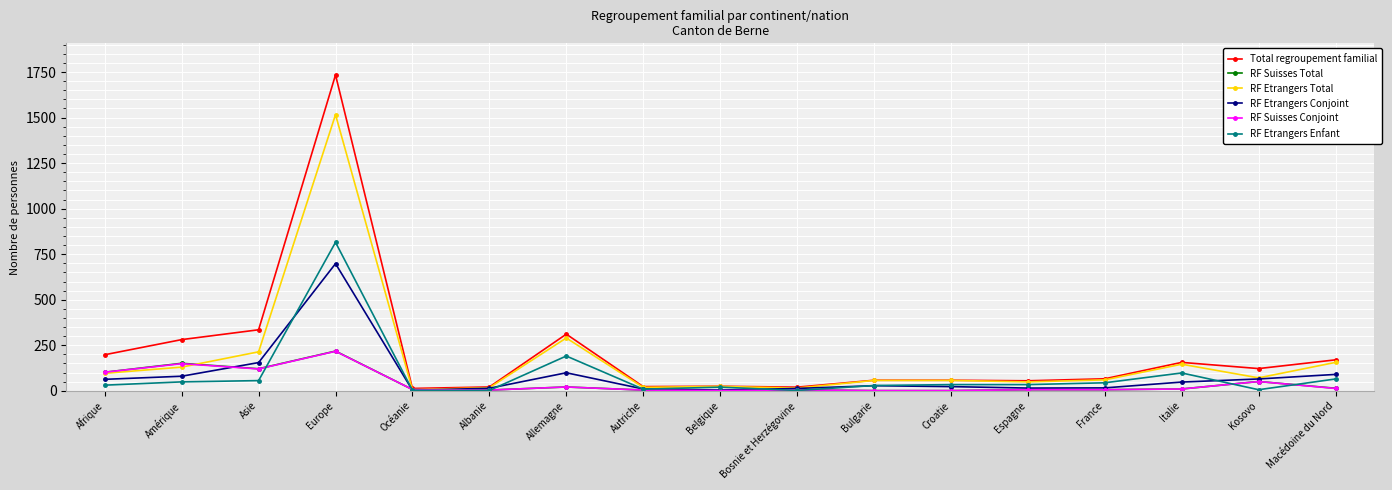

What is the difference between the second highest and minimum values in the RF Etrangers Conjoint series?

152